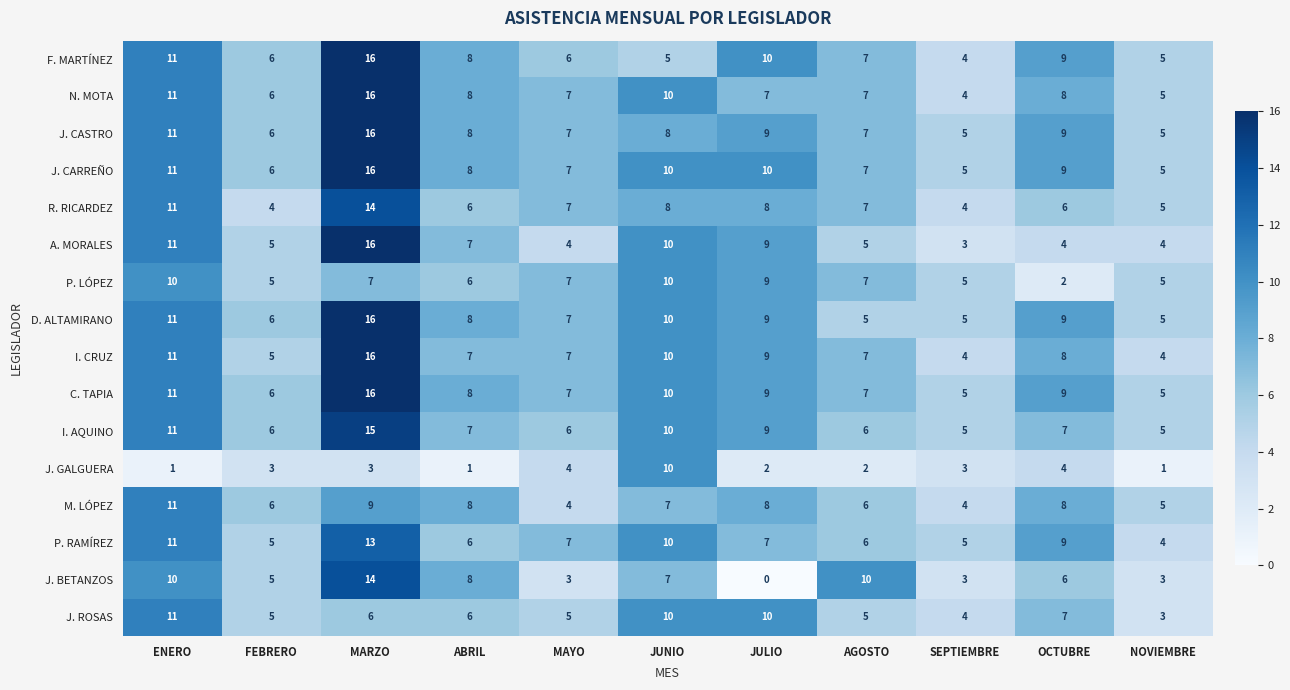

At which label does C. TAPIA first exceed 8?

ENERO